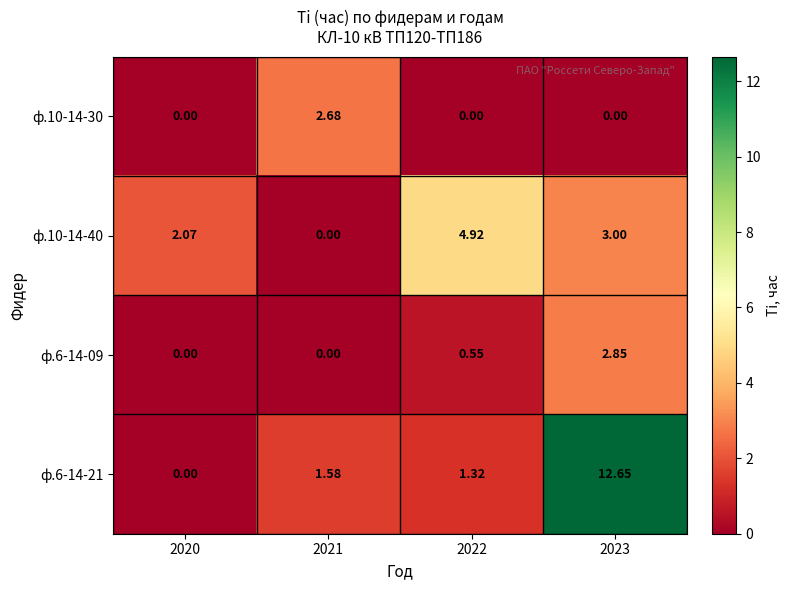

How many series are shown in this chart?

4